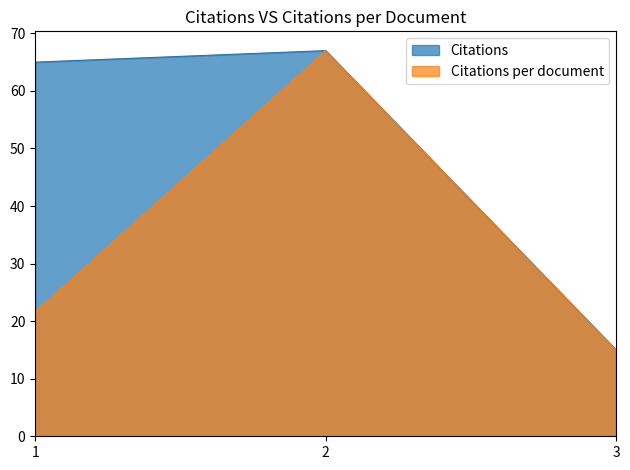

Is the value of Citations per document at 3 greater than the value of Citations at 2?

No